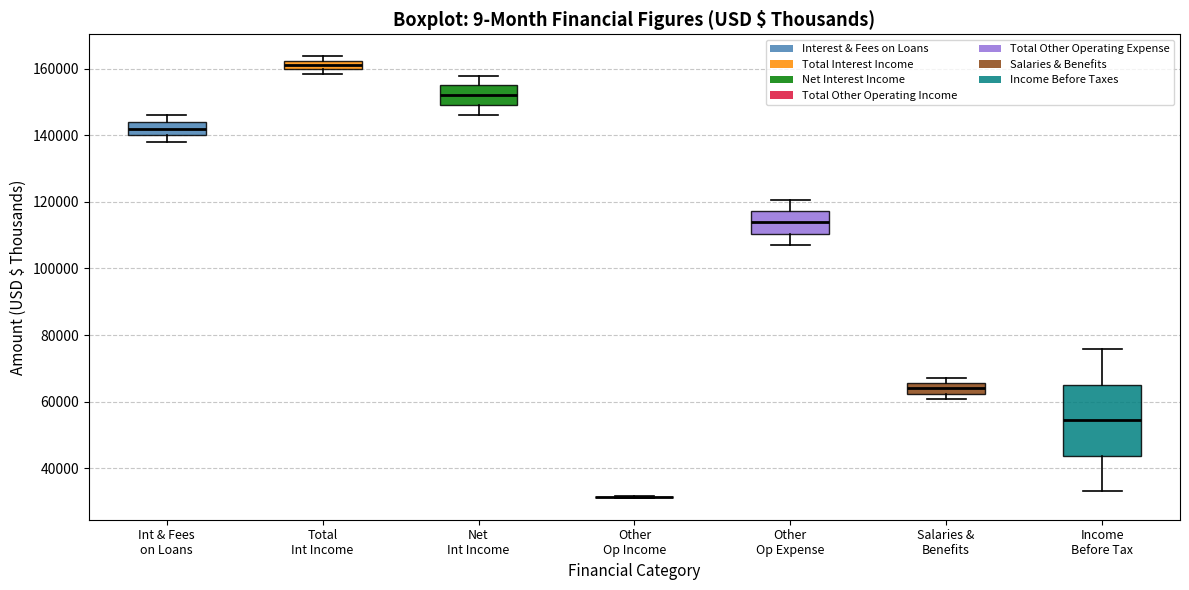

Where does the upper whisker of the box for Other Op Expense end on the y-axis? The values are not printed on the chart, so give them approximately, as read against the axis.

120000